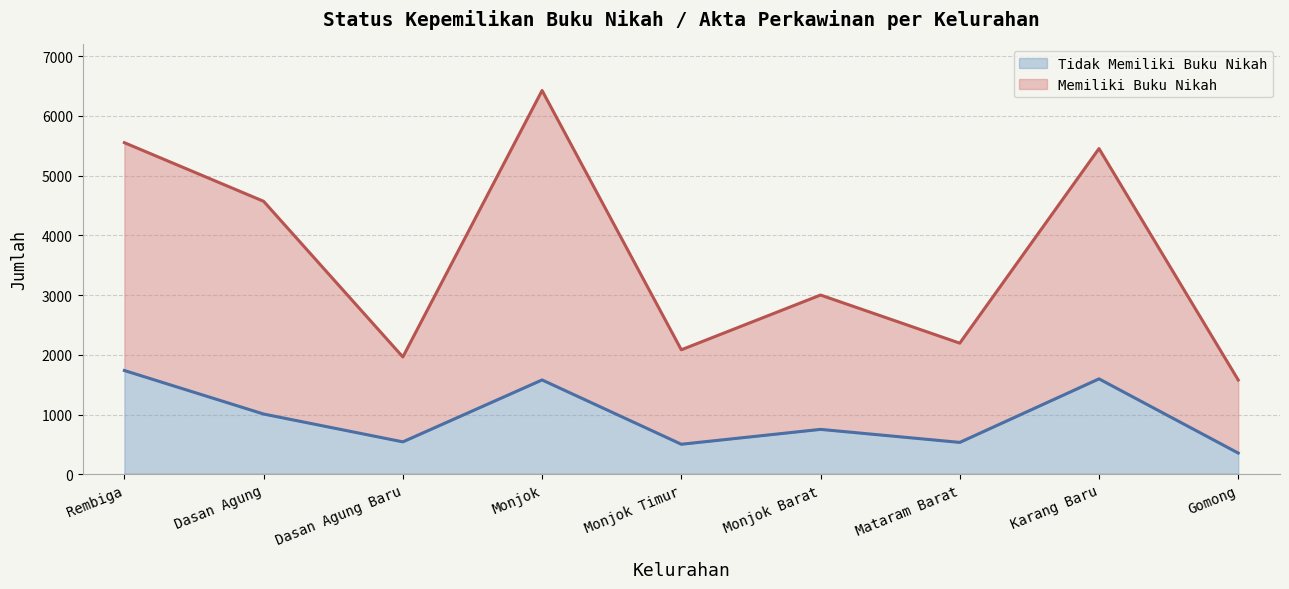

Where does the Memiliki Buku Nikah series first go above 3001?

Rembiga